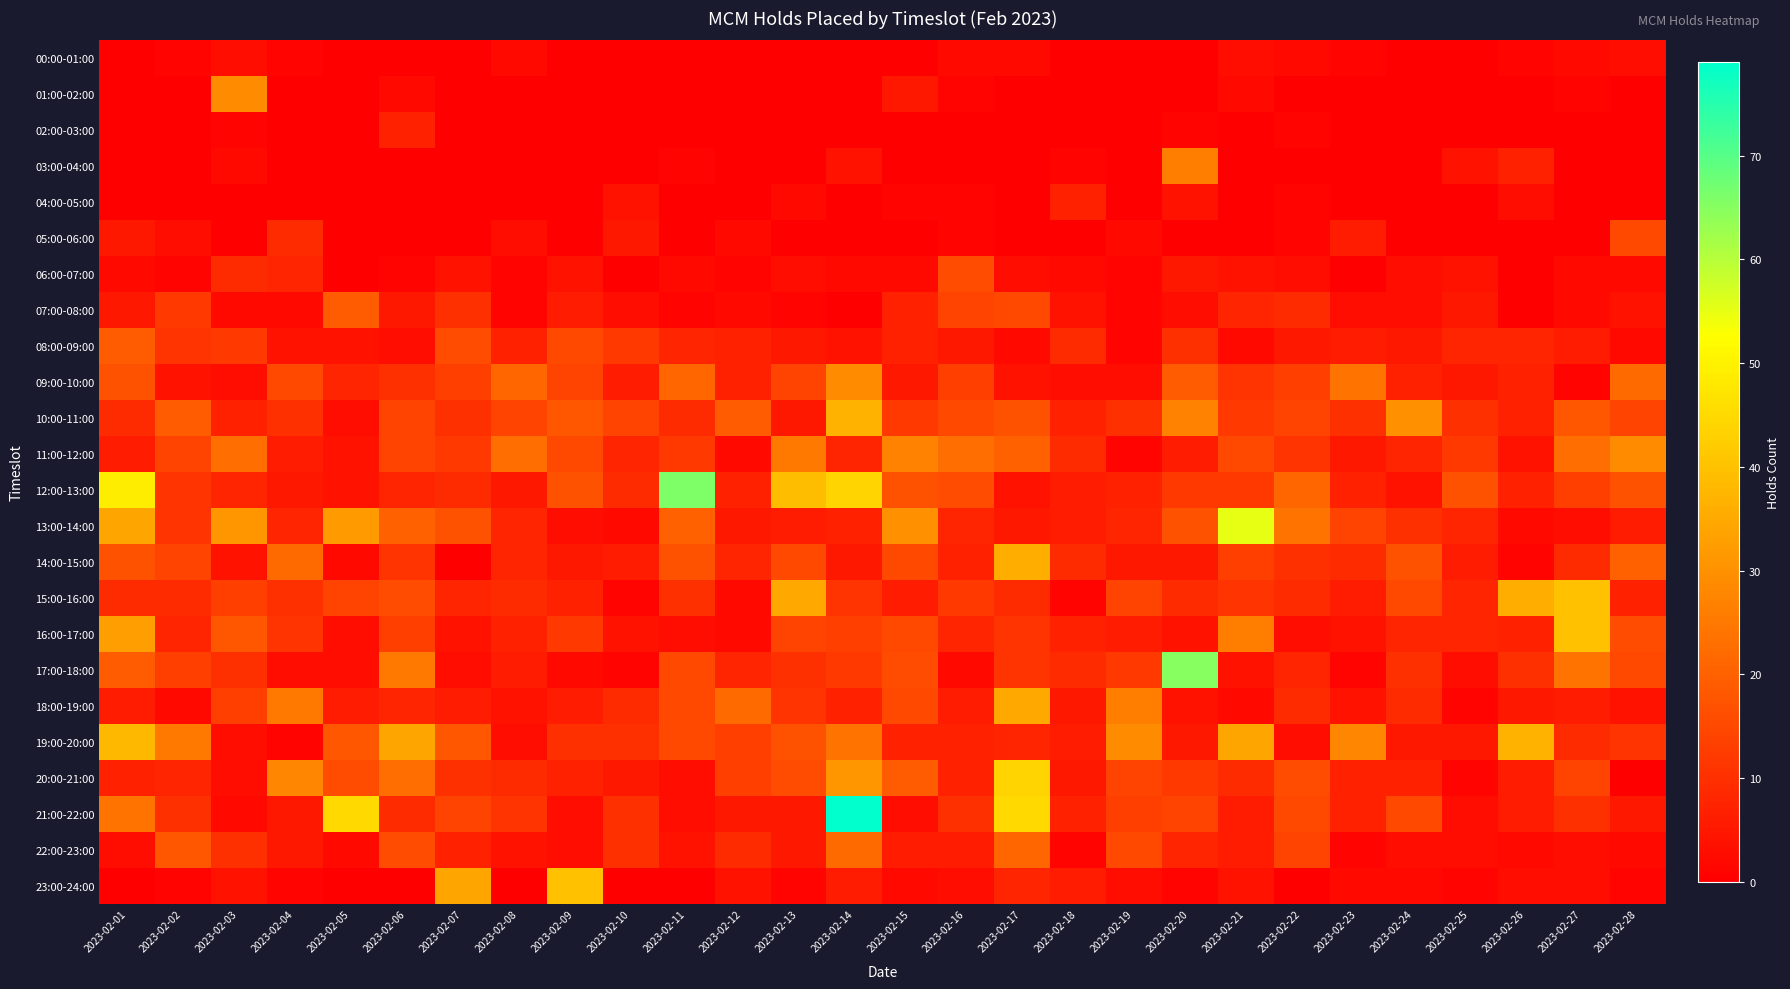

Reading left to right, extract all data points from this chart.

00:00-01:00: 2023-02-01=0	2023-02-02=1	2023-02-03=3	2023-02-04=1	2023-02-05=0	2023-02-06=0	2023-02-07=0	2023-02-08=2	2023-02-09=0	2023-02-10=0	2023-02-11=0	2023-02-12=0	2023-02-13=0	2023-02-14=0	2023-02-15=0	2023-02-16=2	2023-02-17=2	2023-02-18=0	2023-02-19=0	2023-02-20=0	2023-02-21=3	2023-02-22=2	2023-02-23=1	2023-02-24=0	2023-02-25=0	2023-02-26=1	2023-02-27=2	2023-02-28=3
01:00-02:00: 2023-02-01=0	2023-02-02=0	2023-02-03=29	2023-02-04=0	2023-02-05=0	2023-02-06=2	2023-02-07=0	2023-02-08=0	2023-02-09=0	2023-02-10=0	2023-02-11=0	2023-02-12=0	2023-02-13=0	2023-02-14=0	2023-02-15=5	2023-02-16=1	2023-02-17=0	2023-02-18=0	2023-02-19=0	2023-02-20=0	2023-02-21=2	2023-02-22=0	2023-02-23=0	2023-02-24=0	2023-02-25=0	2023-02-26=0	2023-02-27=1	2023-02-28=0
02:00-03:00: 2023-02-01=0	2023-02-02=0	2023-02-03=1	2023-02-04=0	2023-02-05=0	2023-02-06=7	2023-02-07=0	2023-02-08=0	2023-02-09=0	2023-02-10=0	2023-02-11=0	2023-02-12=0	2023-02-13=0	2023-02-14=0	2023-02-15=0	2023-02-16=0	2023-02-17=0	2023-02-18=0	2023-02-19=0	2023-02-20=1	2023-02-21=0	2023-02-22=1	2023-02-23=0	2023-02-24=0	2023-02-25=0	2023-02-26=0	2023-02-27=0	2023-02-28=0
03:00-04:00: 2023-02-01=0	2023-02-02=0	2023-02-03=2	2023-02-04=0	2023-02-05=0	2023-02-06=0	2023-02-07=0	2023-02-08=0	2023-02-09=0	2023-02-10=0	2023-02-11=1	2023-02-12=0	2023-02-13=0	2023-02-14=4	2023-02-15=0	2023-02-16=0	2023-02-17=0	2023-02-18=1	2023-02-19=0	2023-02-20=26	2023-02-21=0	2023-02-22=0	2023-02-23=0	2023-02-24=0	2023-02-25=4	2023-02-26=7	2023-02-27=0	2023-02-28=0
04:00-05:00: 2023-02-01=0	2023-02-02=0	2023-02-03=0	2023-02-04=0	2023-02-05=0	2023-02-06=0	2023-02-07=0	2023-02-08=0	2023-02-09=0	2023-02-10=4	2023-02-11=0	2023-02-12=0	2023-02-13=2	2023-02-14=0	2023-02-15=1	2023-02-16=1	2023-02-17=0	2023-02-18=7	2023-02-19=0	2023-02-20=4	2023-02-21=0	2023-02-22=1	2023-02-23=0	2023-02-24=0	2023-02-25=0	2023-02-26=3	2023-02-27=0	2023-02-28=0
05:00-06:00: 2023-02-01=5	2023-02-02=3	2023-02-03=0	2023-02-04=9	2023-02-05=0	2023-02-06=0	2023-02-07=0	2023-02-08=3	2023-02-09=0	2023-02-10=5	2023-02-11=0	2023-02-12=2	2023-02-13=0	2023-02-14=0	2023-02-15=0	2023-02-16=1	2023-02-17=0	2023-02-18=0	2023-02-19=2	2023-02-20=0	2023-02-21=0	2023-02-22=1	2023-02-23=6	2023-02-24=0	2023-02-25=0	2023-02-26=0	2023-02-27=0	2023-02-28=15
06:00-07:00: 2023-02-01=2	2023-02-02=1	2023-02-03=9	2023-02-04=8	2023-02-05=0	2023-02-06=1	2023-02-07=4	2023-02-08=1	2023-02-09=4	2023-02-10=0	2023-02-11=2	2023-02-12=1	2023-02-13=3	2023-02-14=2	2023-02-15=2	2023-02-16=16	2023-02-17=3	2023-02-18=2	2023-02-19=1	2023-02-20=5	2023-02-21=4	2023-02-22=3	2023-02-23=0	2023-02-24=3	2023-02-25=4	2023-02-26=0	2023-02-27=2	2023-02-28=2
07:00-08:00: 2023-02-01=5	2023-02-02=12	2023-02-03=2	2023-02-04=2	2023-02-05=19	2023-02-06=5	2023-02-07=10	2023-02-08=1	2023-02-09=6	2023-02-10=3	2023-02-11=1	2023-02-12=2	2023-02-13=1	2023-02-14=0	2023-02-15=7	2023-02-16=14	2023-02-17=15	2023-02-18=4	2023-02-19=1	2023-02-20=3	2023-02-21=8	2023-02-22=9	2023-02-23=3	2023-02-24=3	2023-02-25=5	2023-02-26=0	2023-02-27=2	2023-02-28=4
08:00-09:00: 2023-02-01=19	2023-02-02=11	2023-02-03=12	2023-02-04=4	2023-02-05=4	2023-02-06=3	2023-02-07=16	2023-02-08=7	2023-02-09=15	2023-02-10=12	2023-02-11=8	2023-02-12=7	2023-02-13=5	2023-02-14=4	2023-02-15=7	2023-02-16=5	2023-02-17=2	2023-02-18=9	2023-02-19=1	2023-02-20=10	2023-02-21=2	2023-02-22=5	2023-02-23=6	2023-02-24=5	2023-02-25=8	2023-02-26=8	2023-02-27=6	2023-02-28=2
09:00-10:00: 2023-02-01=17	2023-02-02=4	2023-02-03=3	2023-02-04=15	2023-02-05=8	2023-02-06=10	2023-02-07=13	2023-02-08=21	2023-02-09=14	2023-02-10=6	2023-02-11=21	2023-02-12=7	2023-02-13=14	2023-02-14=29	2023-02-15=5	2023-02-16=13	2023-02-17=4	2023-02-18=3	2023-02-19=3	2023-02-20=19	2023-02-21=11	2023-02-22=13	2023-02-23=24	2023-02-24=7	2023-02-25=5	2023-02-26=7	2023-02-27=1	2023-02-28=22
10:00-11:00: 2023-02-01=9	2023-02-02=19	2023-02-03=7	2023-02-04=10	2023-02-05=3	2023-02-06=14	2023-02-07=10	2023-02-08=14	2023-02-09=18	2023-02-10=14	2023-02-11=9	2023-02-12=19	2023-02-13=5	2023-02-14=37	2023-02-15=12	2023-02-16=15	2023-02-17=17	2023-02-18=7	2023-02-19=10	2023-02-20=27	2023-02-21=12	2023-02-22=14	2023-02-23=10	2023-02-24=30	2023-02-25=10	2023-02-26=7	2023-02-27=18	2023-02-28=14
11:00-12:00: 2023-02-01=6	2023-02-02=14	2023-02-03=23	2023-02-04=6	2023-02-05=4	2023-02-06=14	2023-02-07=12	2023-02-08=23	2023-02-09=15	2023-02-10=8	2023-02-11=12	2023-02-12=2	2023-02-13=25	2023-02-14=8	2023-02-15=27	2023-02-16=23	2023-02-17=20	2023-02-18=9	2023-02-19=1	2023-02-20=6	2023-02-21=15	2023-02-22=11	2023-02-23=5	2023-02-24=8	2023-02-25=12	2023-02-26=4	2023-02-27=23	2023-02-28=29
12:00-13:00: 2023-02-01=49	2023-02-02=11	2023-02-03=8	2023-02-04=5	2023-02-05=4	2023-02-06=8	2023-02-07=9	2023-02-08=5	2023-02-09=17	2023-02-10=9	2023-02-11=66	2023-02-12=7	2023-02-13=39	2023-02-14=44	2023-02-15=17	2023-02-16=16	2023-02-17=4	2023-02-18=6	2023-02-19=7	2023-02-20=12	2023-02-21=12	2023-02-22=21	2023-02-23=7	2023-02-24=4	2023-02-25=17	2023-02-26=7	2023-02-27=13	2023-02-28=17
13:00-14:00: 2023-02-01=34	2023-02-02=11	2023-02-03=31	2023-02-04=8	2023-02-05=32	2023-02-06=20	2023-02-07=17	2023-02-08=8	2023-02-09=3	2023-02-10=2	2023-02-11=20	2023-02-12=5	2023-02-13=6	2023-02-14=7	2023-02-15=30	2023-02-16=8	2023-02-17=5	2023-02-18=6	2023-02-19=8	2023-02-20=17	2023-02-21=55	2023-02-22=24	2023-02-23=14	2023-02-24=10	2023-02-25=8	2023-02-26=2	2023-02-27=3	2023-02-28=6
14:00-15:00: 2023-02-01=17	2023-02-02=14	2023-02-03=4	2023-02-04=22	2023-02-05=2	2023-02-06=11	2023-02-07=0	2023-02-08=8	2023-02-09=5	2023-02-10=6	2023-02-11=17	2023-02-12=8	2023-02-13=15	2023-02-14=5	2023-02-15=15	2023-02-16=7	2023-02-17=36	2023-02-18=9	2023-02-19=5	2023-02-20=5	2023-02-21=13	2023-02-22=10	2023-02-23=9	2023-02-24=17	2023-02-25=6	2023-02-26=1	2023-02-27=9	2023-02-28=20
15:00-16:00: 2023-02-01=9	2023-02-02=9	2023-02-03=13	2023-02-04=10	2023-02-05=14	2023-02-06=16	2023-02-07=8	2023-02-08=9	2023-02-09=7	2023-02-10=1	2023-02-11=10	2023-02-12=2	2023-02-13=35	2023-02-14=11	2023-02-15=6	2023-02-16=12	2023-02-17=9	2023-02-18=1	2023-02-19=14	2023-02-20=9	2023-02-21=11	2023-02-22=9	2023-02-23=6	2023-02-24=15	2023-02-25=8	2023-02-26=36	2023-02-27=40	2023-02-28=7
16:00-17:00: 2023-02-01=33	2023-02-02=8	2023-02-03=18	2023-02-04=11	2023-02-05=3	2023-02-06=13	2023-02-07=4	2023-02-08=7	2023-02-09=12	2023-02-10=4	2023-02-11=3	2023-02-12=2	2023-02-13=14	2023-02-14=13	2023-02-15=15	2023-02-16=8	2023-02-17=11	2023-02-18=7	2023-02-19=6	2023-02-20=4	2023-02-21=26	2023-02-22=3	2023-02-23=4	2023-02-24=8	2023-02-25=8	2023-02-26=7	2023-02-27=40	2023-02-28=16
17:00-18:00: 2023-02-01=19	2023-02-02=13	2023-02-03=10	2023-02-04=3	2023-02-05=3	2023-02-06=25	2023-02-07=3	2023-02-08=6	2023-02-09=2	2023-02-10=1	2023-02-11=15	2023-02-12=8	2023-02-13=10	2023-02-14=12	2023-02-15=16	2023-02-16=2	2023-02-17=11	2023-02-18=9	2023-02-19=12	2023-02-20=65	2023-02-21=4	2023-02-22=8	2023-02-23=1	2023-02-24=10	2023-02-25=3	2023-02-26=10	2023-02-27=24	2023-02-28=15
18:00-19:00: 2023-02-01=6	2023-02-02=2	2023-02-03=13	2023-02-04=25	2023-02-05=6	2023-02-06=8	2023-02-07=6	2023-02-08=4	2023-02-09=6	2023-02-10=9	2023-02-11=15	2023-02-12=22	2023-02-13=11	2023-02-14=7	2023-02-15=15	2023-02-16=6	2023-02-17=35	2023-02-18=5	2023-02-19=26	2023-02-20=4	2023-02-21=2	2023-02-22=9	2023-02-23=4	2023-02-24=9	2023-02-25=1	2023-02-26=5	2023-02-27=6	2023-02-28=4
19:00-20:00: 2023-02-01=38	2023-02-02=25	2023-02-03=3	2023-02-04=1	2023-02-05=18	2023-02-06=34	2023-02-07=18	2023-02-08=3	2023-02-09=10	2023-02-10=10	2023-02-11=15	2023-02-12=13	2023-02-13=17	2023-02-14=24	2023-02-15=7	2023-02-16=7	2023-02-17=8	2023-02-18=6	2023-02-19=29	2023-02-20=5	2023-02-21=34	2023-02-22=3	2023-02-23=28	2023-02-24=5	2023-02-25=5	2023-02-26=37	2023-02-27=9	2023-02-28=11
20:00-21:00: 2023-02-01=7	2023-02-02=8	2023-02-03=3	2023-02-04=28	2023-02-05=16	2023-02-06=23	2023-02-07=10	2023-02-08=9	2023-02-09=7	2023-02-10=5	2023-02-11=3	2023-02-12=13	2023-02-13=16	2023-02-14=31	2023-02-15=19	2023-02-16=7	2023-02-17=44	2023-02-18=5	2023-02-19=14	2023-02-20=12	2023-02-21=9	2023-02-22=16	2023-02-23=7	2023-02-24=7	2023-02-25=1	2023-02-26=6	2023-02-27=14	2023-02-28=0
21:00-22:00: 2023-02-01=24	2023-02-02=10	2023-02-03=2	2023-02-04=5	2023-02-05=45	2023-02-06=9	2023-02-07=14	2023-02-08=11	2023-02-09=3	2023-02-10=10	2023-02-11=3	2023-02-12=5	2023-02-13=5	2023-02-14=79	2023-02-15=3	2023-02-16=10	2023-02-17=45	2023-02-18=7	2023-02-19=13	2023-02-20=14	2023-02-21=6	2023-02-22=15	2023-02-23=7	2023-02-24=15	2023-02-25=3	2023-02-26=6	2023-02-27=10	2023-02-28=5
22:00-23:00: 2023-02-01=3	2023-02-02=18	2023-02-03=10	2023-02-04=5	2023-02-05=2	2023-02-06=16	2023-02-07=7	2023-02-08=4	2023-02-09=3	2023-02-10=10	2023-02-11=4	2023-02-12=9	2023-02-13=5	2023-02-14=22	2023-02-15=6	2023-02-16=6	2023-02-17=21	2023-02-18=1	2023-02-19=15	2023-02-20=8	2023-02-21=6	2023-02-22=14	2023-02-23=1	2023-02-24=3	2023-02-25=3	2023-02-26=2	2023-02-27=3	2023-02-28=2
23:00-24:00: 2023-02-01=0	2023-02-02=1	2023-02-03=4	2023-02-04=1	2023-02-05=0	2023-02-06=0	2023-02-07=34	2023-02-08=0	2023-02-09=40	2023-02-10=0	2023-02-11=0	2023-02-12=4	2023-02-13=1	2023-02-14=6	2023-02-15=2	2023-02-16=3	2023-02-17=8	2023-02-18=6	2023-02-19=3	2023-02-20=1	2023-02-21=4	2023-02-22=0	2023-02-23=2	2023-02-24=2	2023-02-25=1	2023-02-26=3	2023-02-27=3	2023-02-28=1